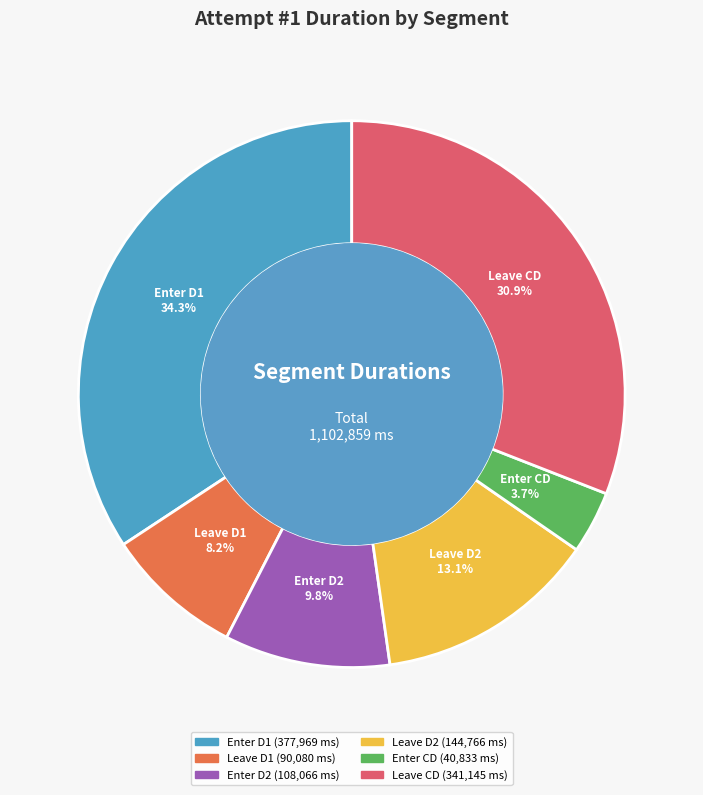

Is it true that Leave D1 is 1% of the pie?

False